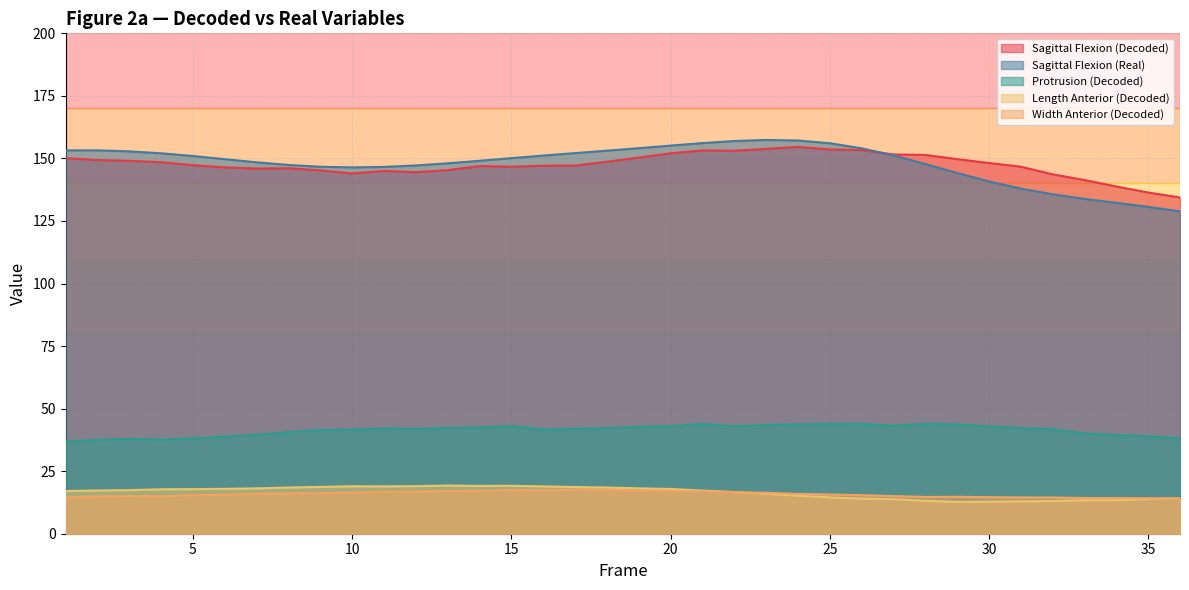

What is the value of the Sagittal Flexion (Decoded) point at the 13th from the left?

145.3